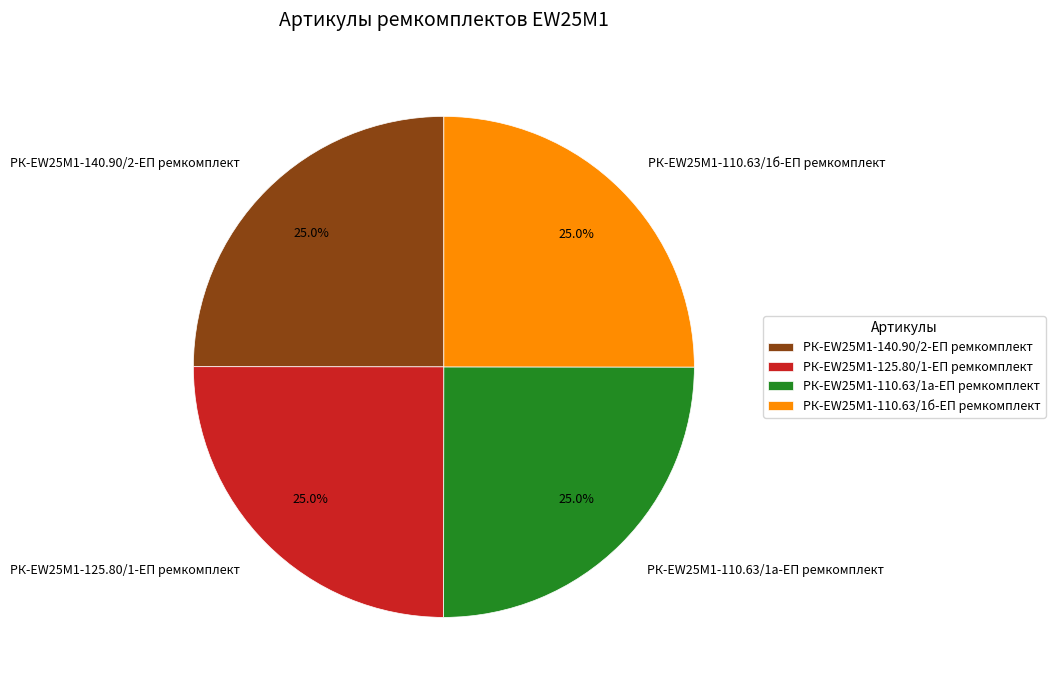

What percentage do РК-EW25M1-110.63/1б-ЕП ремкомплект and РК-EW25M1-125.80/1-ЕП ремкомплект together represent?

50.0%